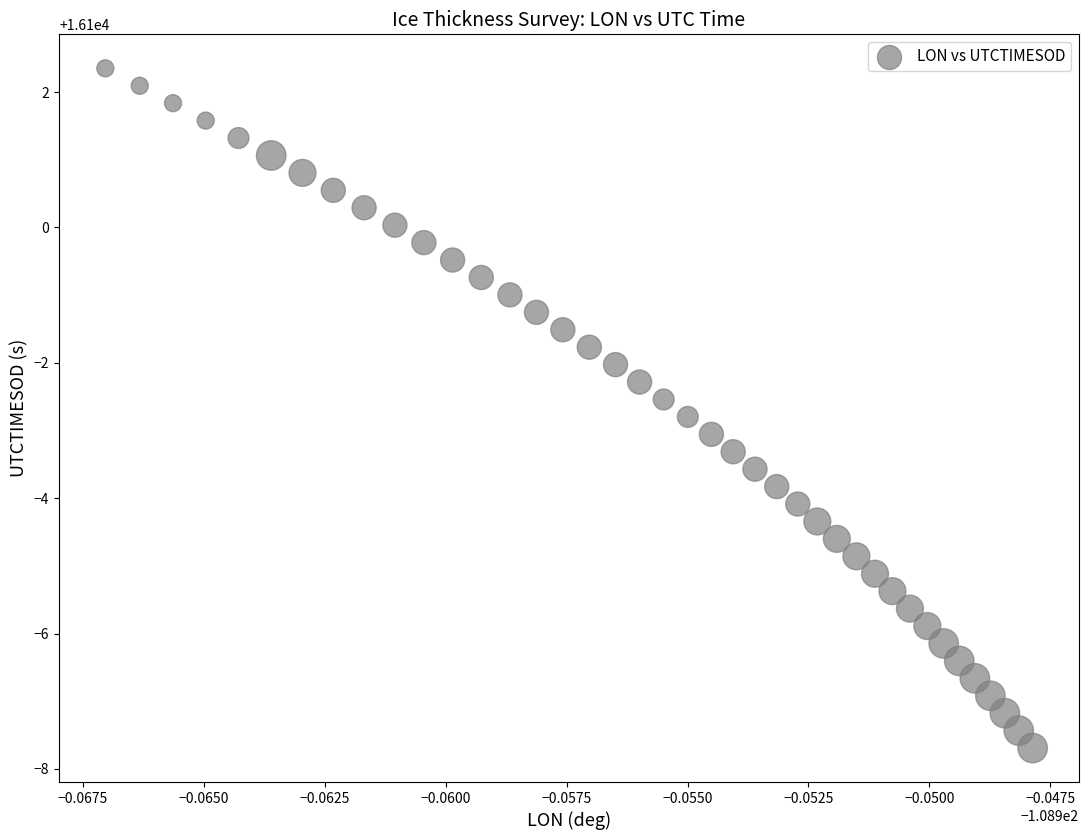

What is the range of Y values (max minus min)?

10.0